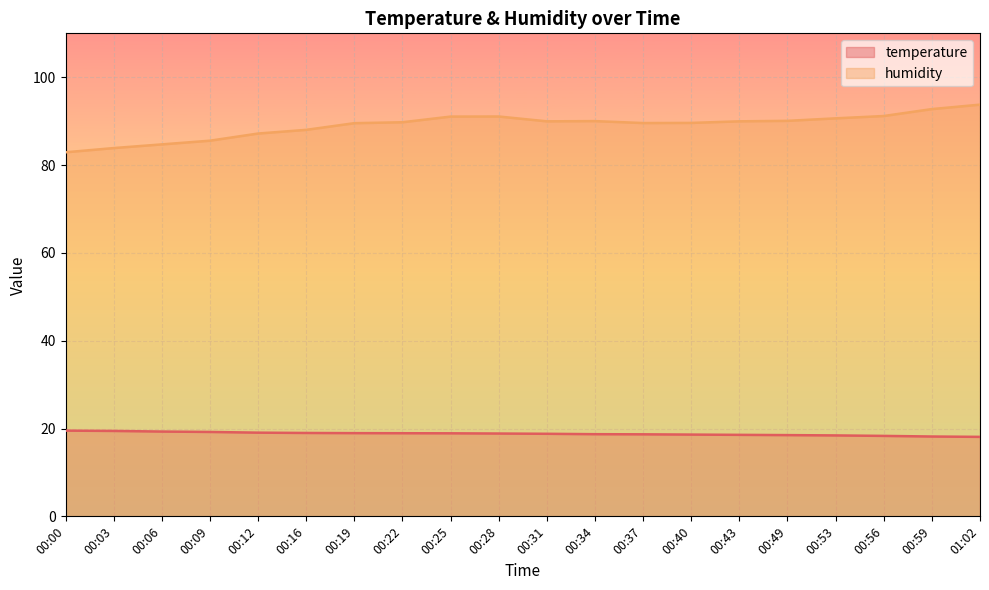

Which category has the lowest value across all series?

01:02